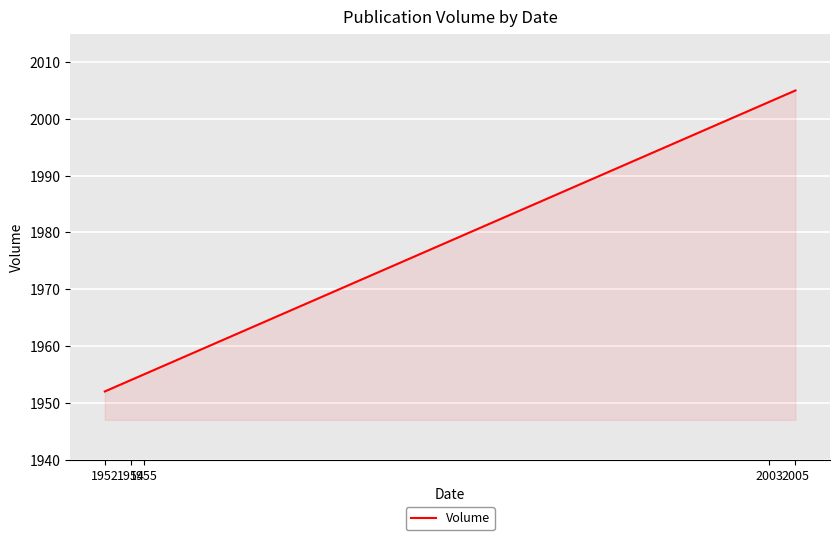

Reading left to right, list all the values displayed in this chart.

1952	1954	1955	2003	2005